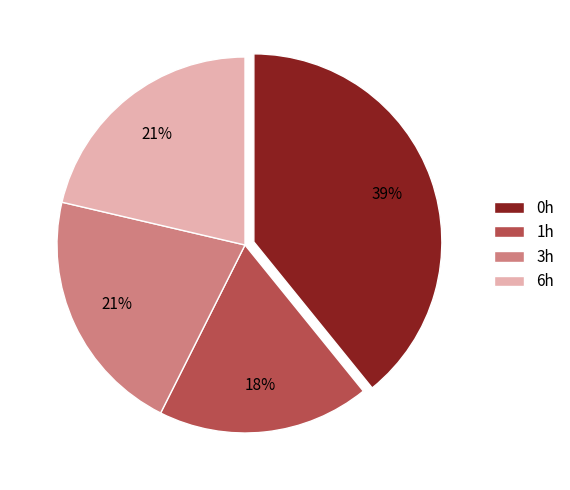

What is the smallest slice in the pie chart?

1h